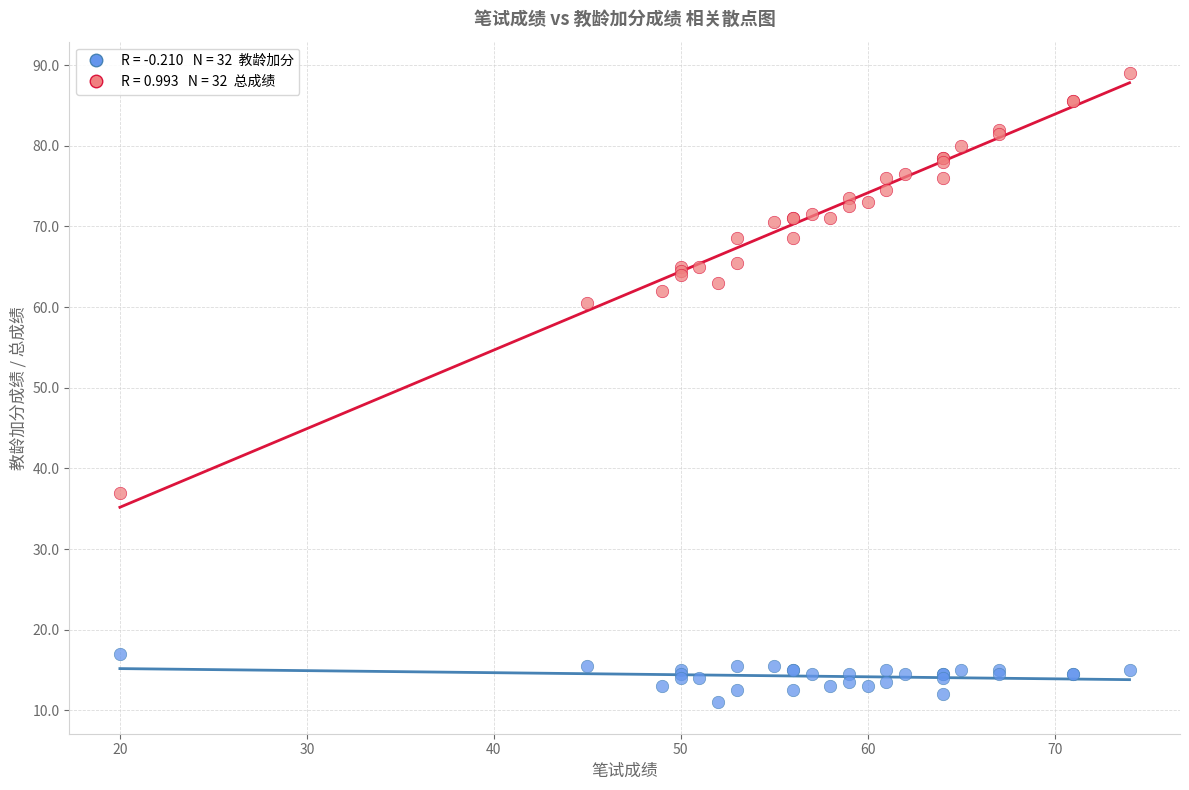

Across all series, what Y value is closest to 50?

60.5